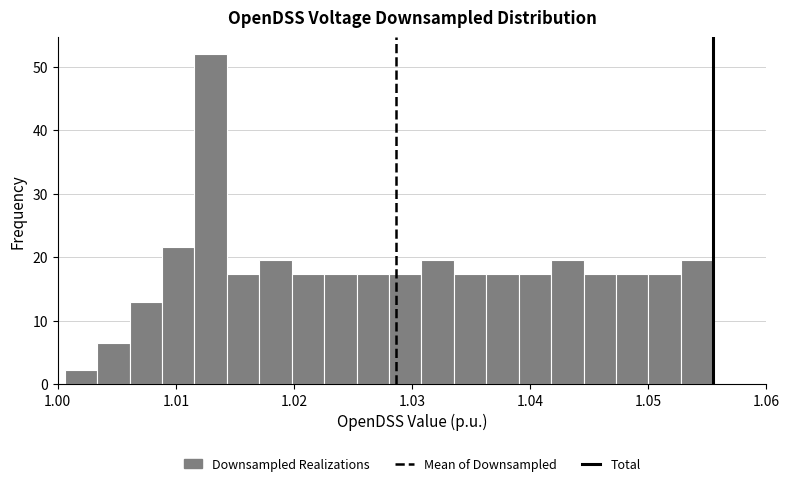

Read against the x-axis, roughly where is the centre of the tallest bar?

1.013